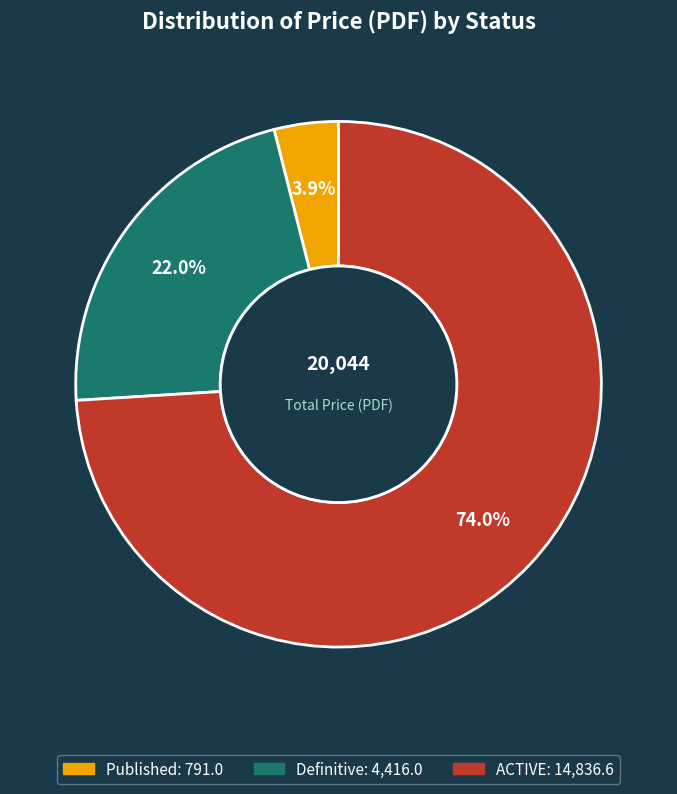

Does any single category account for the majority?

Yes